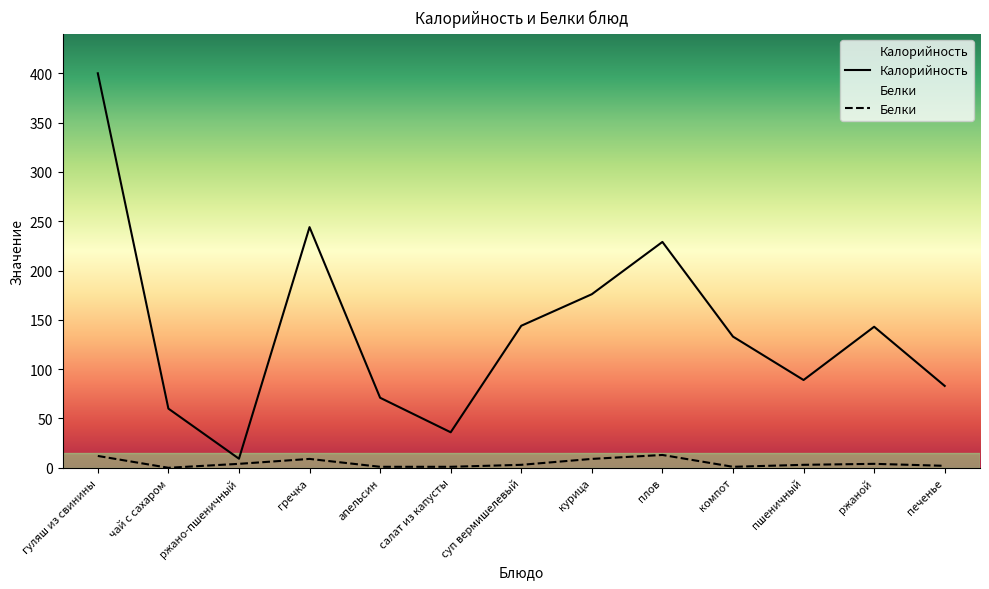

Is it true that Калорийность equals 143.0 at ржаной?

True